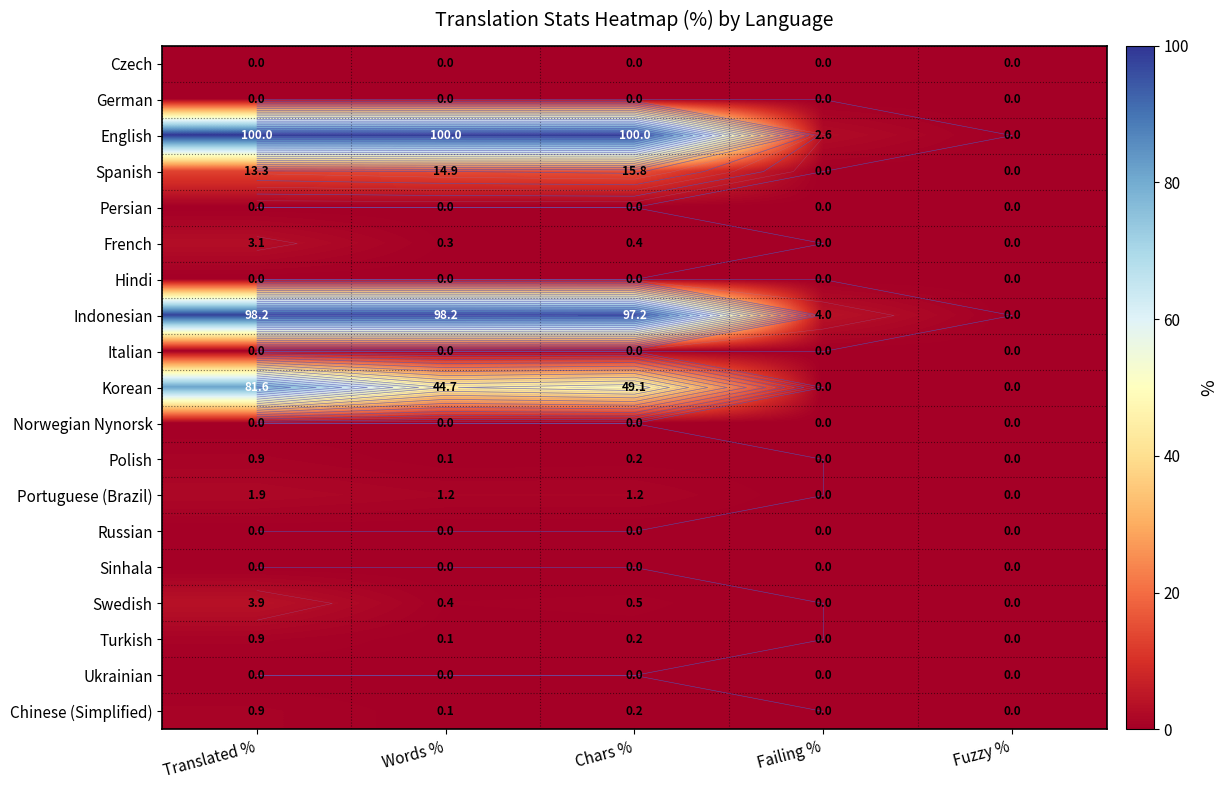

Where is Sinhala nearest to the value 0?

Translated %